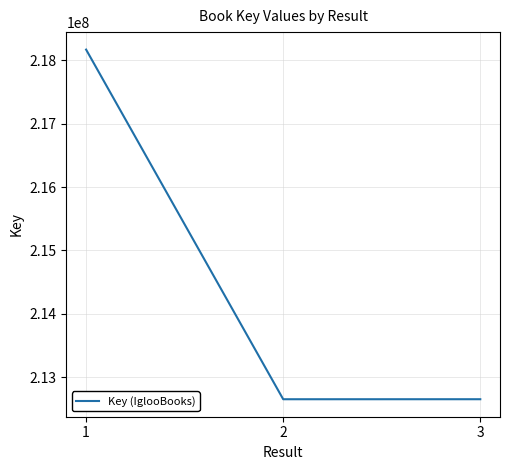

Which has a higher value, 3 or 1?

1